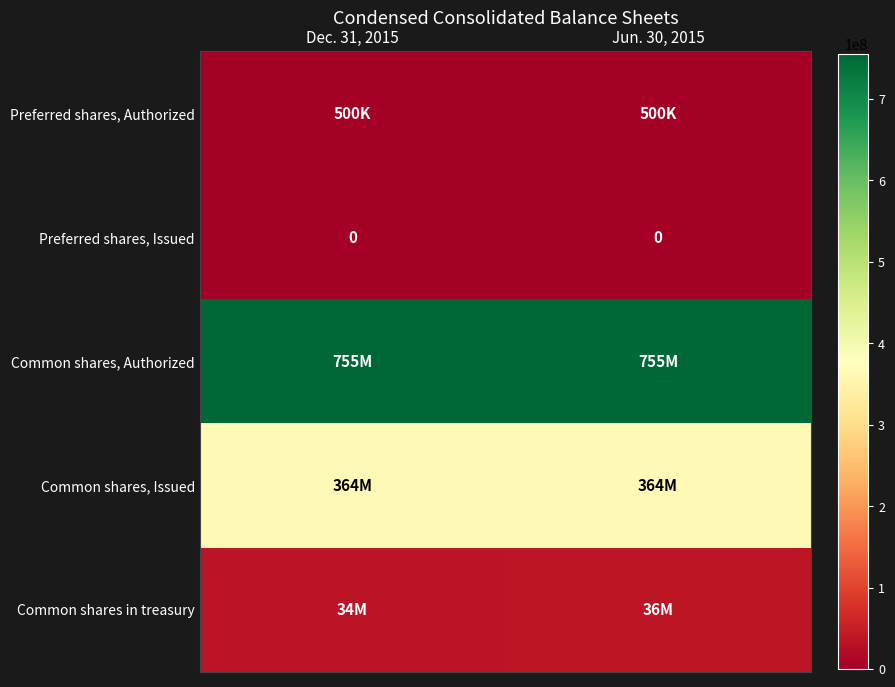

At which category is the sum across all series the highest?

Jun. 30, 2015